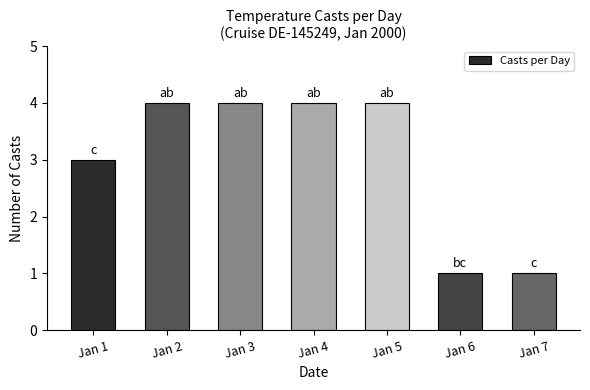

What is the value of the 4th bar from the left?

4